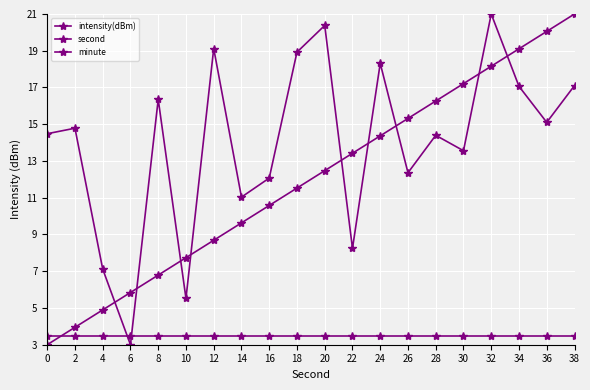

True or false: minute has a value of 1.6 at 16.

False